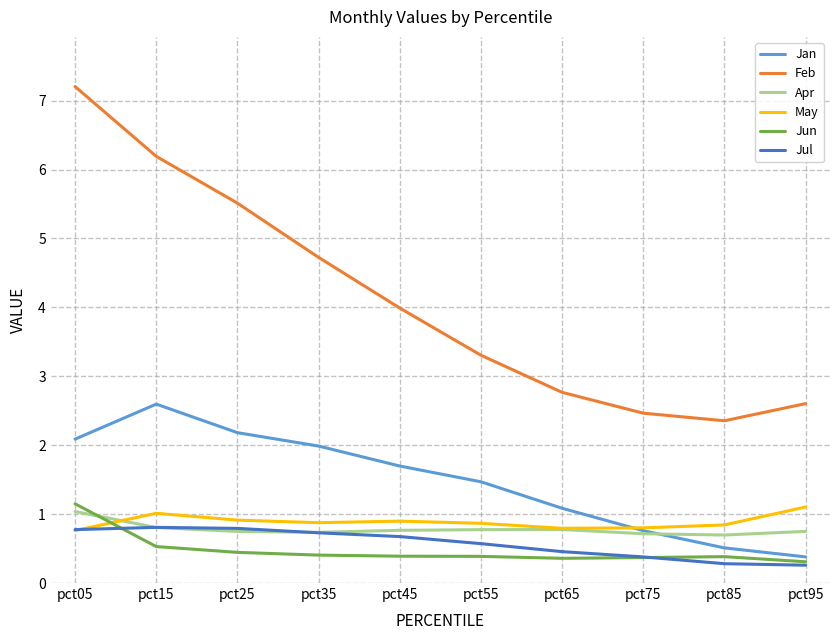

Which series has the widest spread of values?

Feb